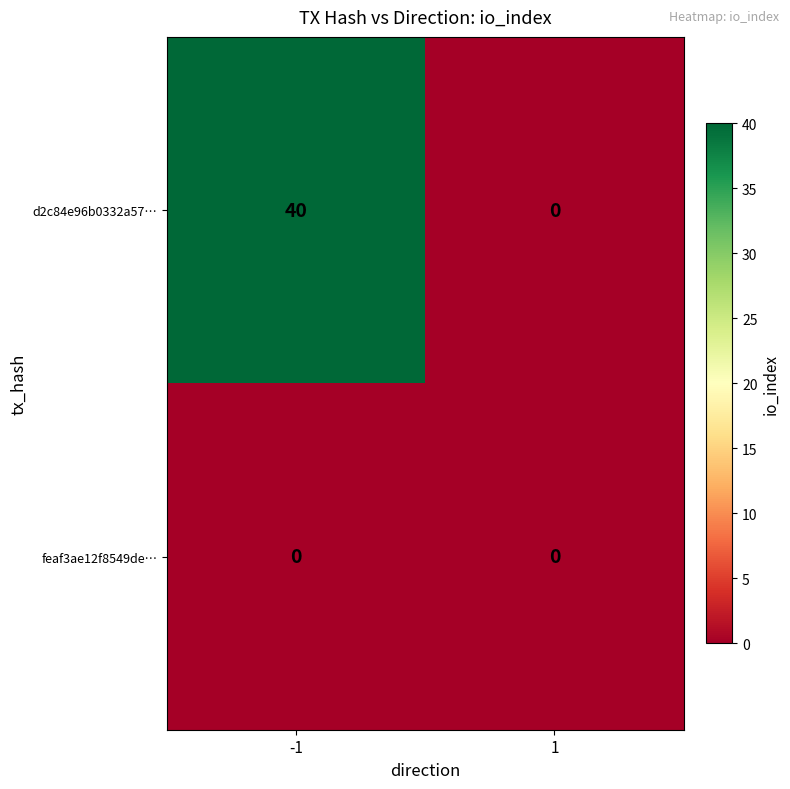

What is the difference between the highest and lowest values at -1?

40